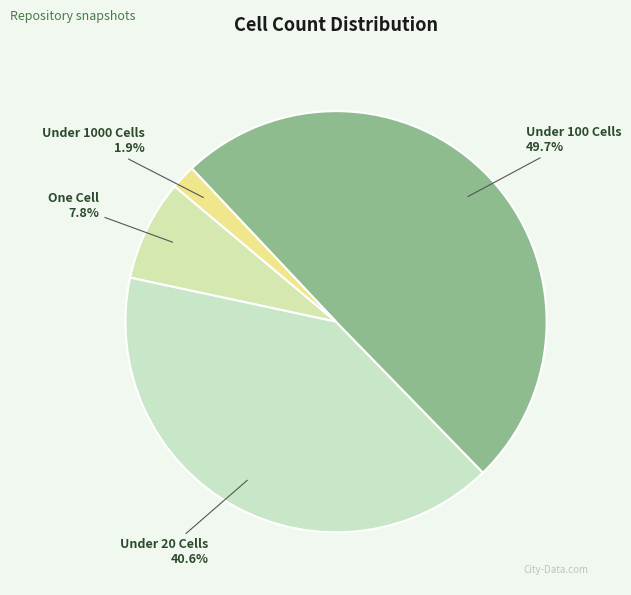

Between One Cell and Under 20 Cells, which is larger?

Under 20 Cells